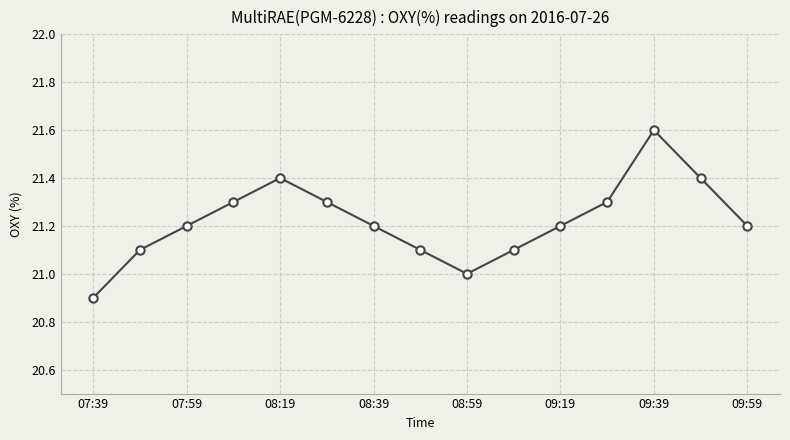

How many points are higher than both their immediate neighbors (excluding endpoints)?

2